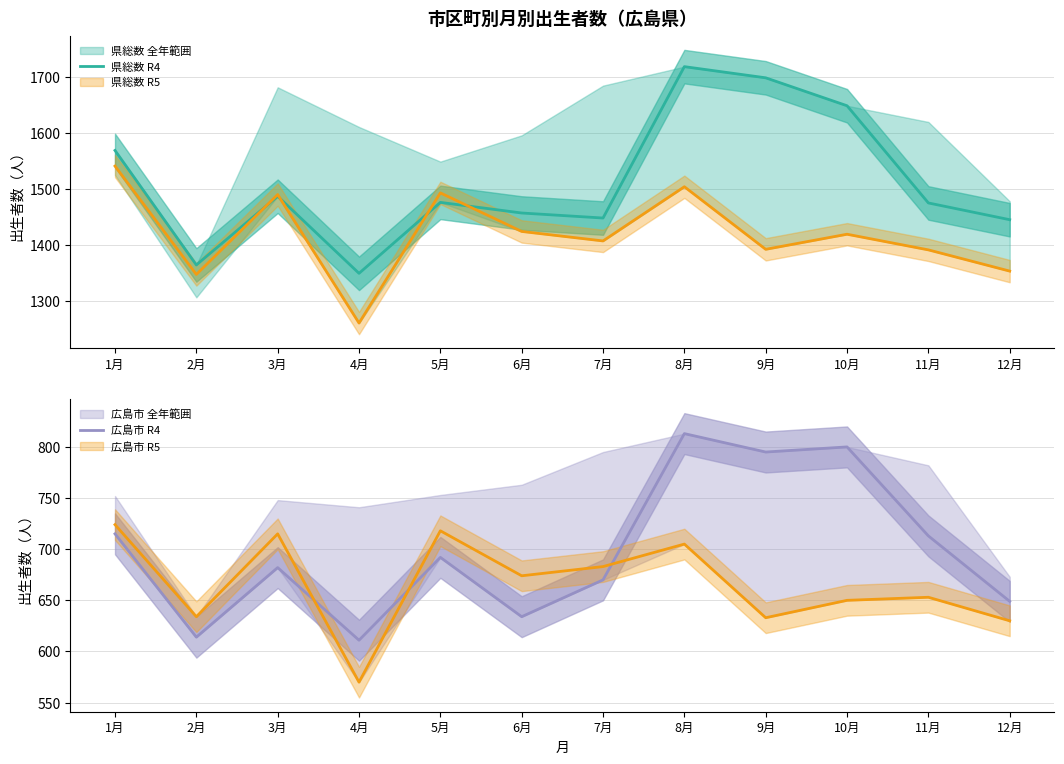

The 県総数 R4 series shows 359 at 9月. True or false?

False